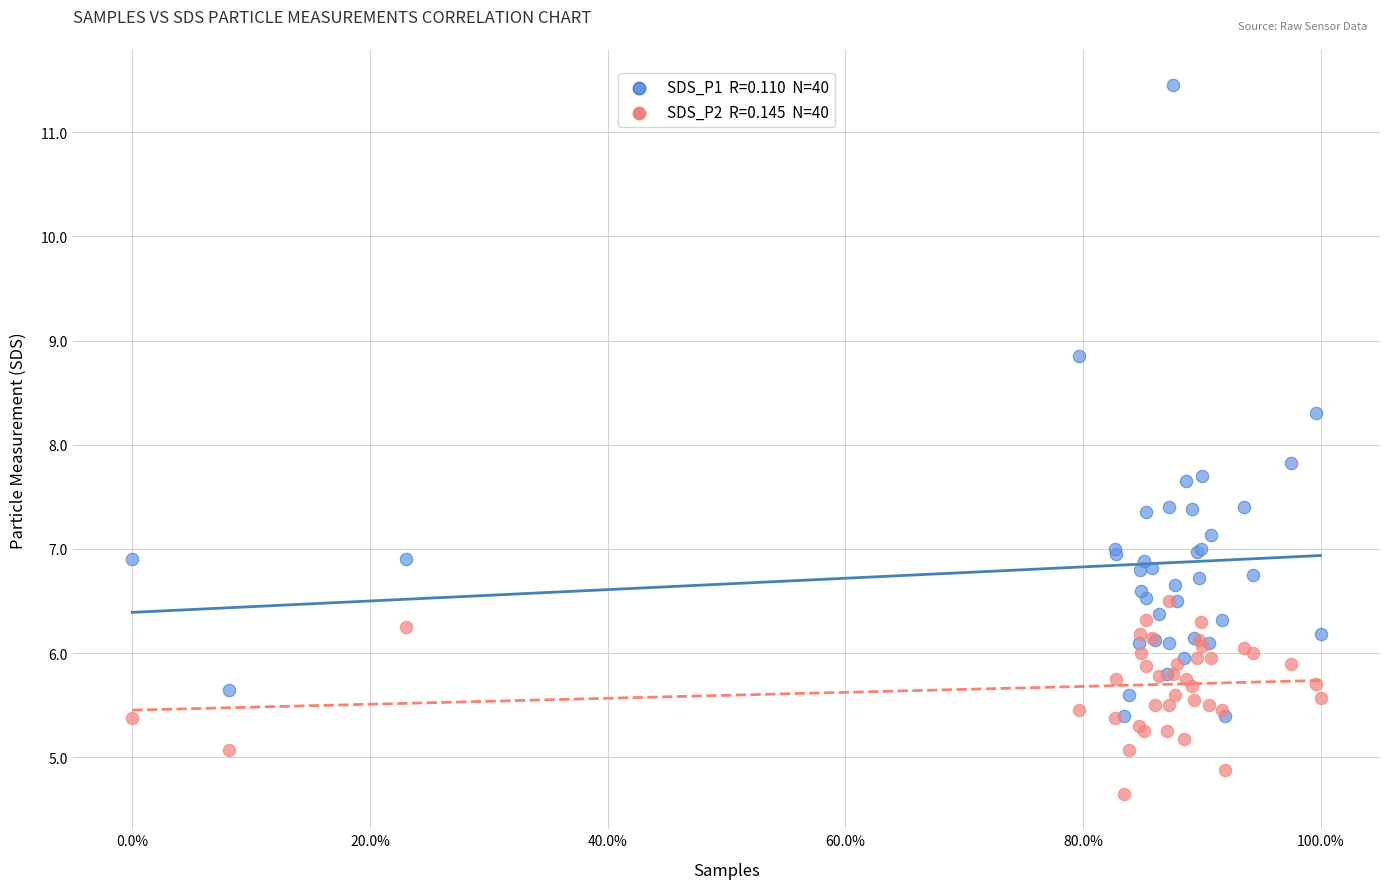

Across all series, what Y value is closest to 8?

7.8